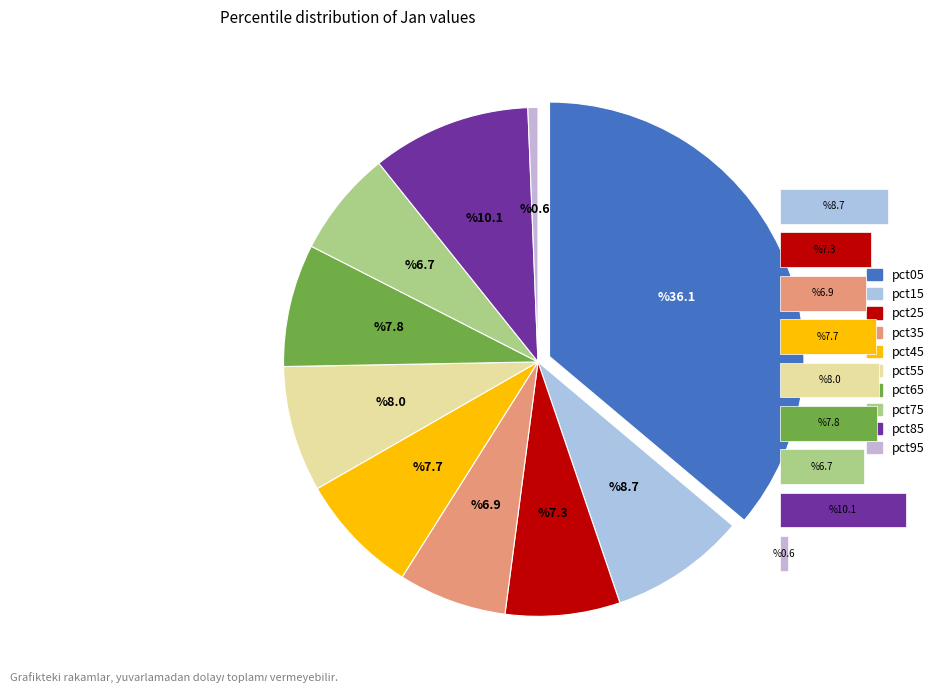

To the nearest percent, what percentage of the pie is pct65?

8%